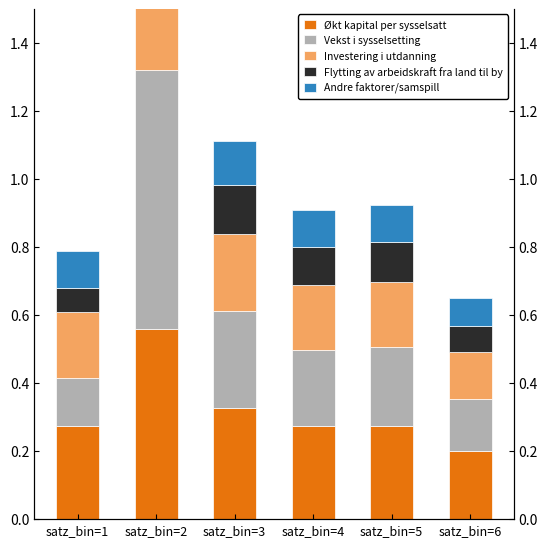

What is the lowest value of the Økt kapital per sysselsatt series?

0.2